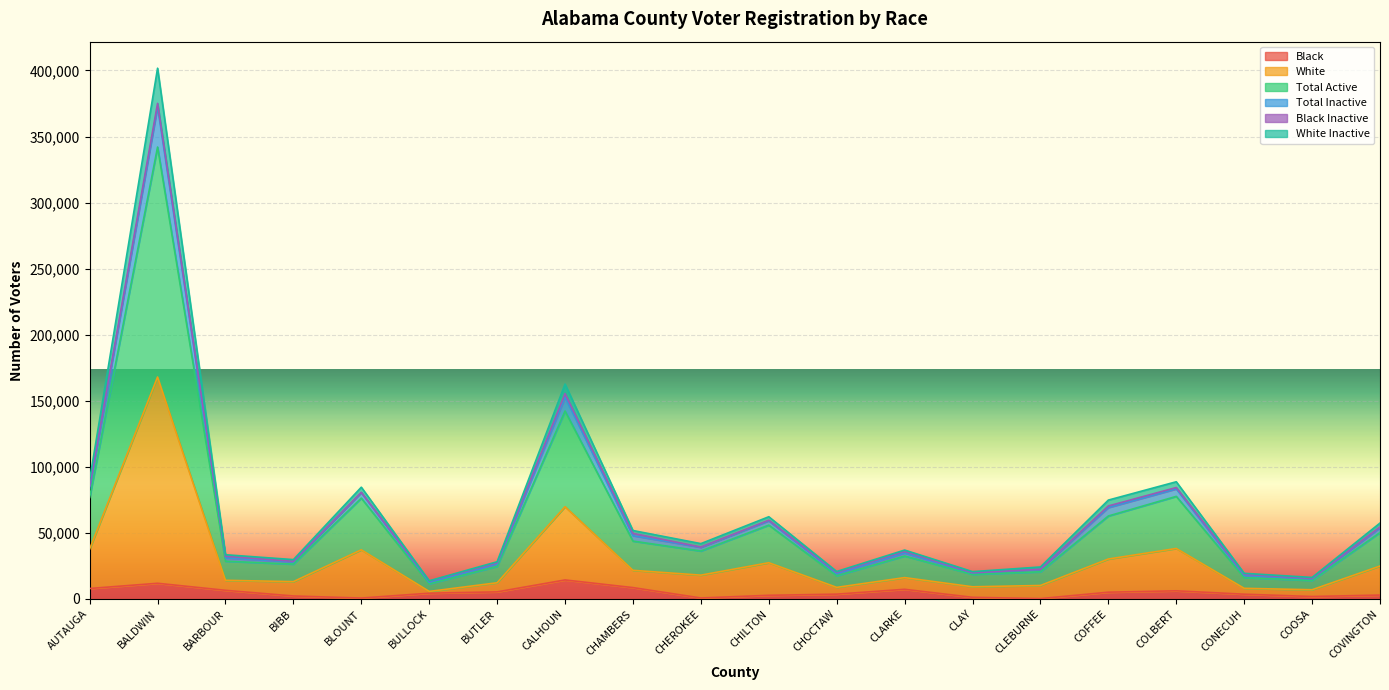

List the labels in order of White Inactive value, largest first.

BALDWIN, CALHOUN, AUTAUGA, COLBERT, BLOUNT, COFFEE, CHILTON, COVINGTON, CHAMBERS, CHEROKEE, CLARKE, BARBOUR, BIBB, BUTLER, CLEBURNE, CLAY, CHOCTAW, CONECUH, COOSA, BULLOCK